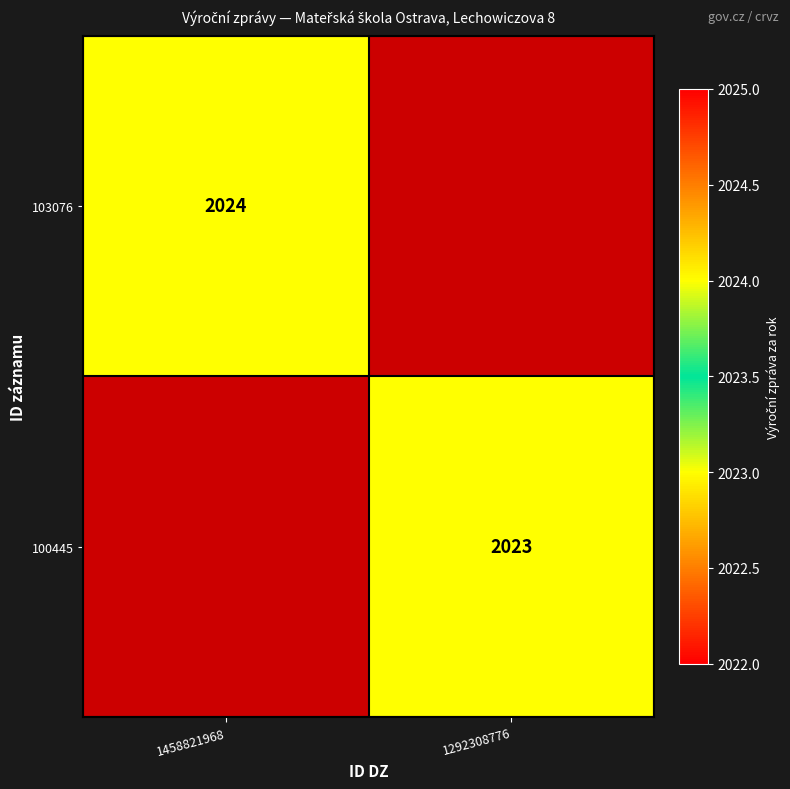

How many series are shown in this chart?

2